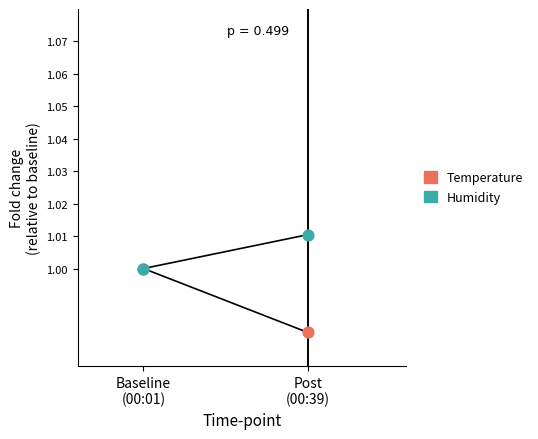

Which series has the widest spread of Y values?

Temperature